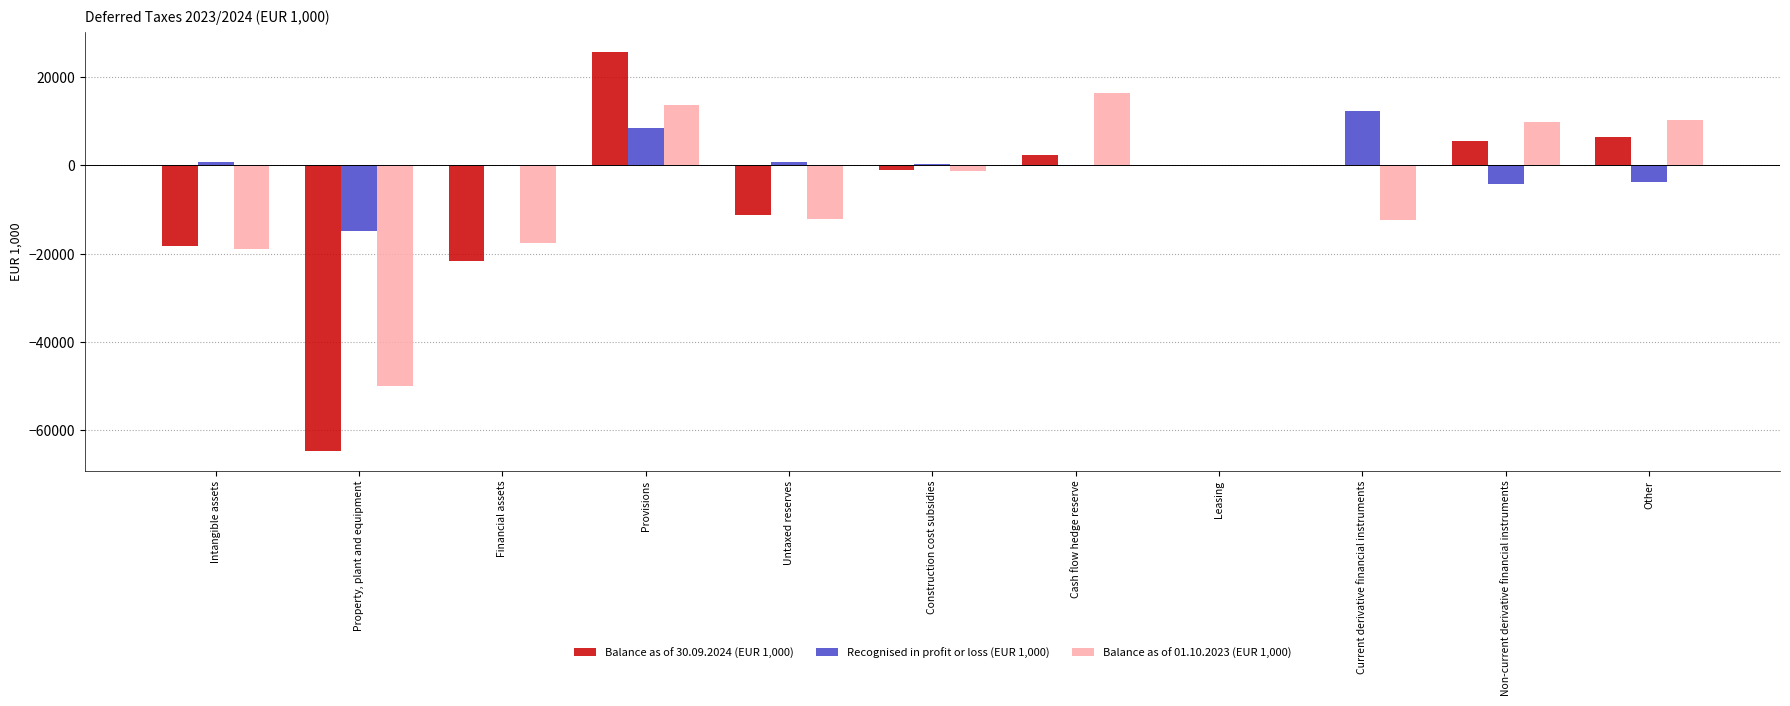

How many distinct data groups are displayed?

3